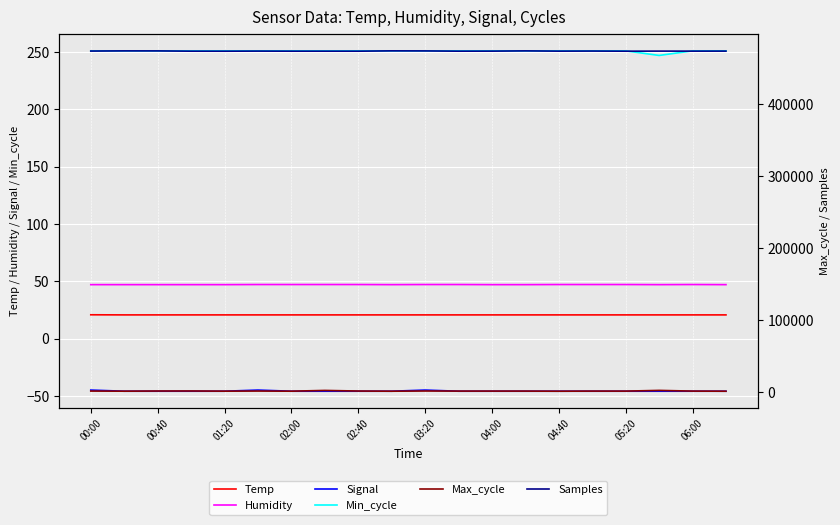

What is the lowest value of the Signal series?

-46.0